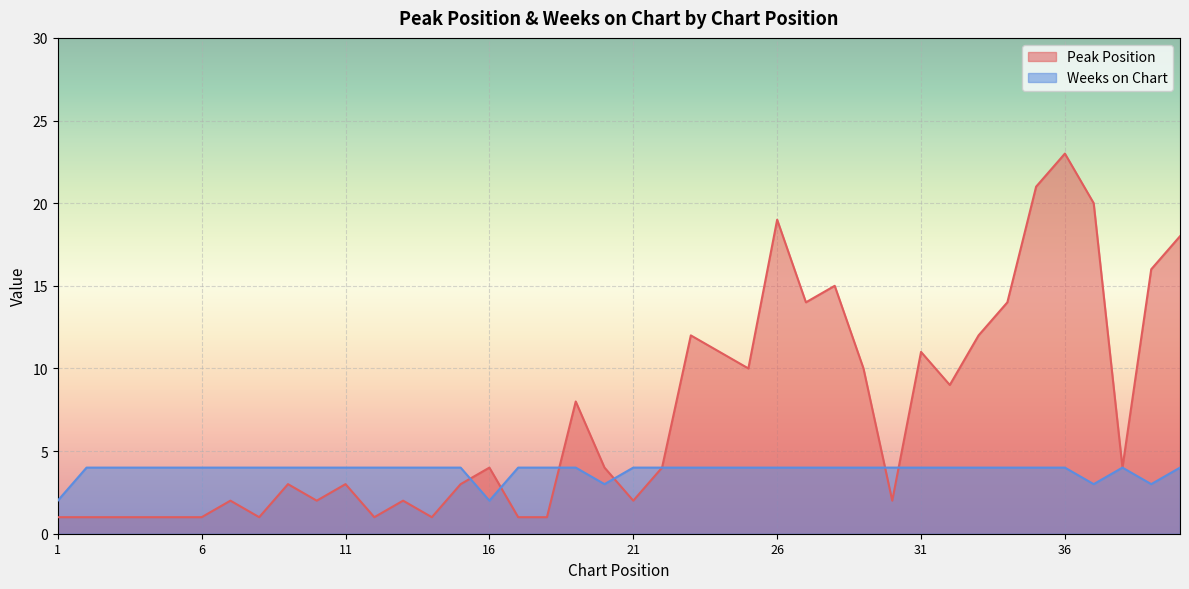

What is the average value of the Peak Position series?

7